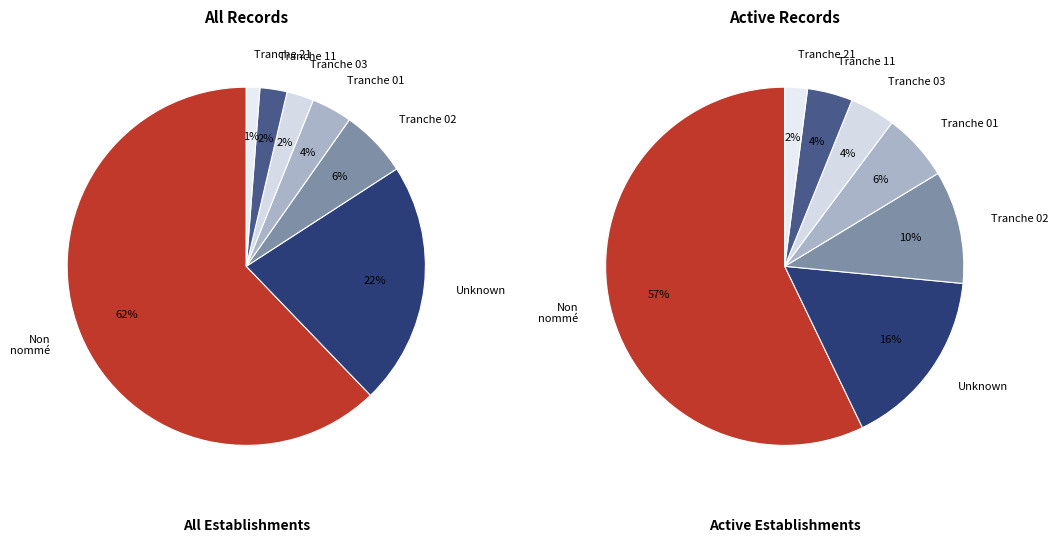

True or false: NN accounts for 62% of the total.

True